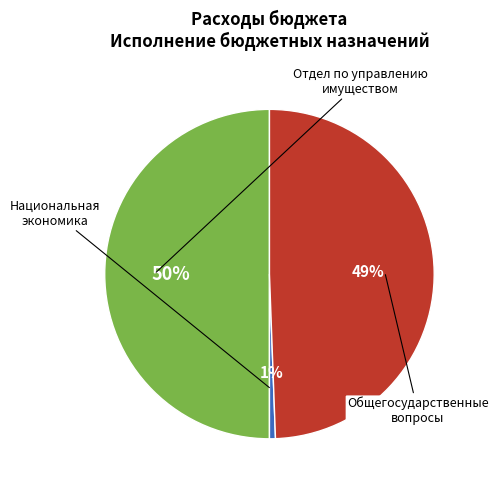

How many segments does this pie chart have?

3